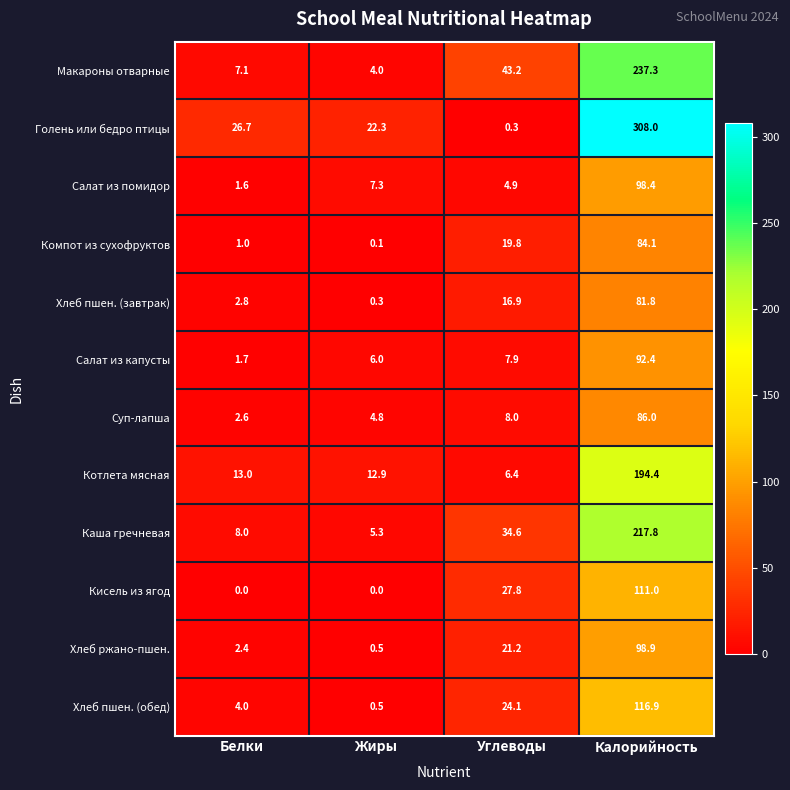

How many values in the Каша гречневая series exceed 34?

2